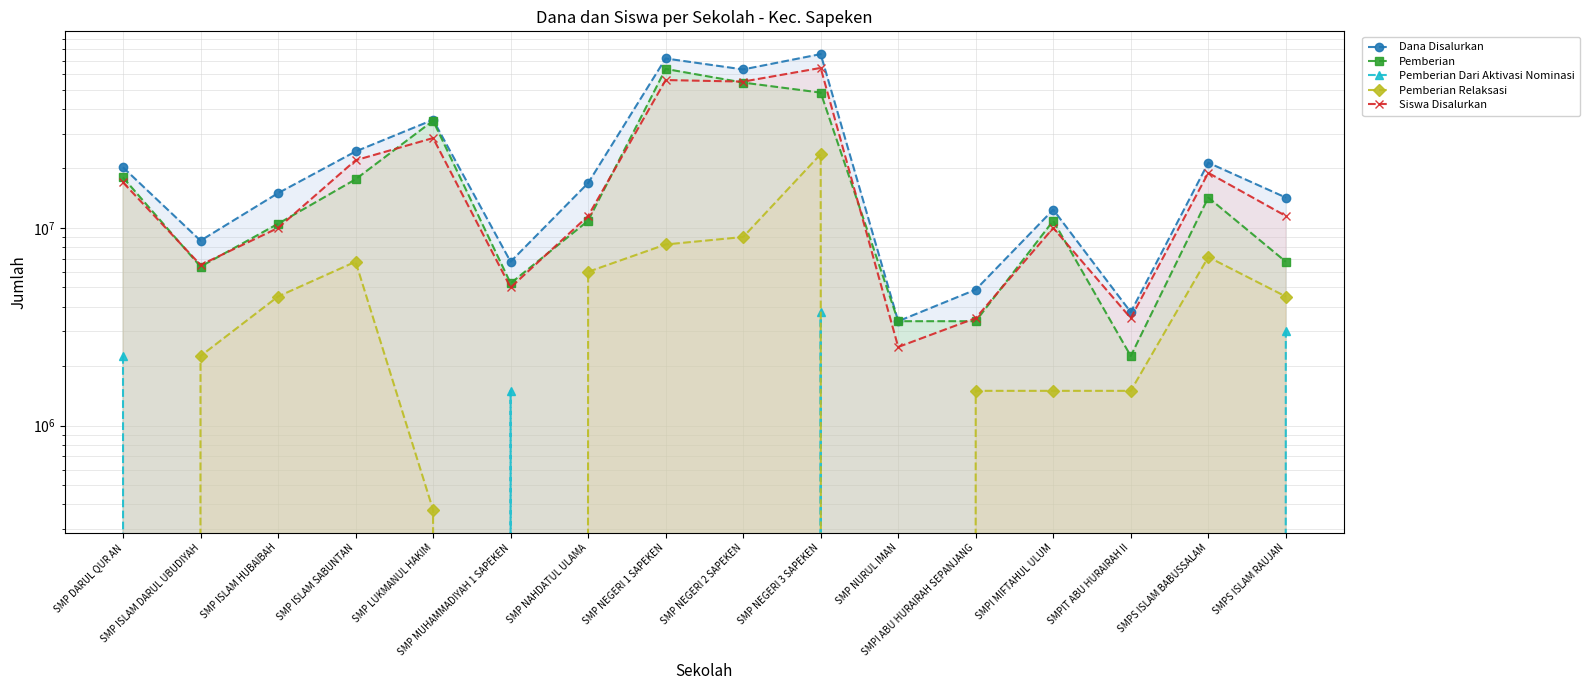

The value of Pemberian Relaksasi at SMP NAHDATUL ULAMA is 9369257. True or false?

False